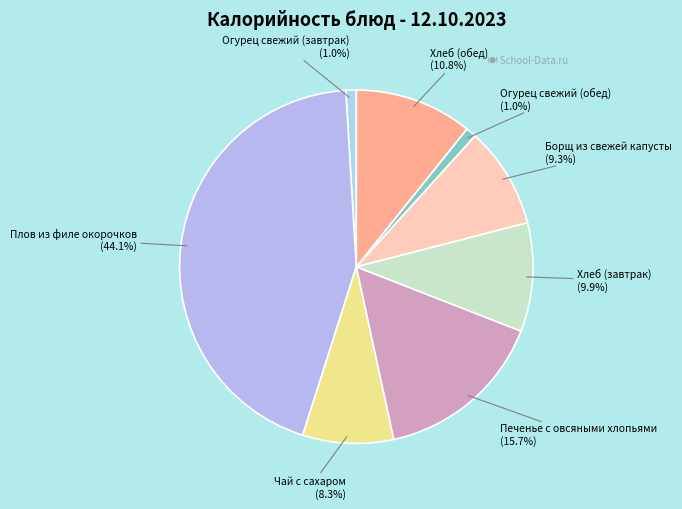

Is Хлеб (завтрак) (9.9%) the majority of the pie?

No